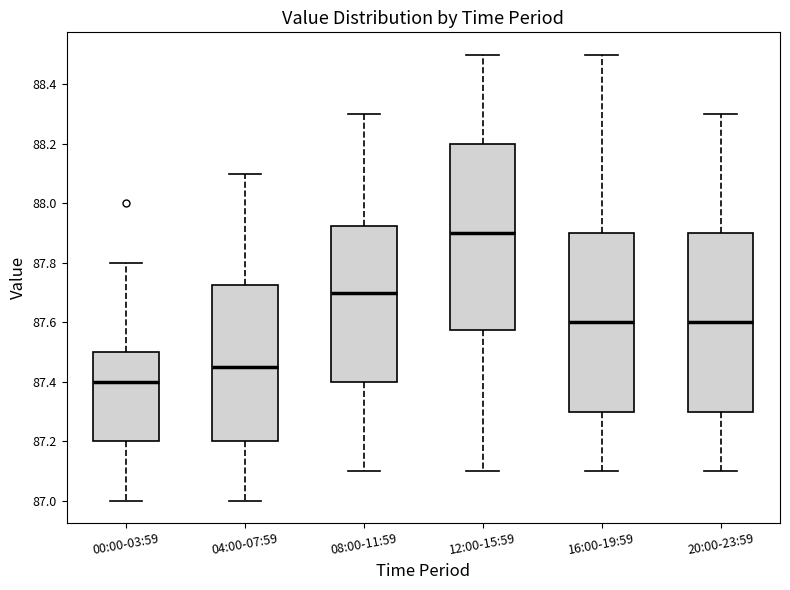

Reading left to right, read every box against the y-axis: the position of its median line, the range the box covers, and the ends of its whiskers. The values are not printed on the chart, so give them approximately, as read against the axis.

00:00-03:59: median 87.40, box 87.20 to 87.50, whiskers 87.00 to 87.80
04:00-07:59: median 87.46, box 87.20 to 87.72, whiskers 87.00 to 88.10
08:00-11:59: median 87.70, box 87.40 to 87.92, whiskers 87.10 to 88.30
12:00-15:59: median 87.90, box 87.58 to 88.20, whiskers 87.10 to 88.50
16:00-19:59: median 87.60, box 87.30 to 87.90, whiskers 87.10 to 88.50
20:00-23:59: median 87.60, box 87.30 to 87.90, whiskers 87.10 to 88.30